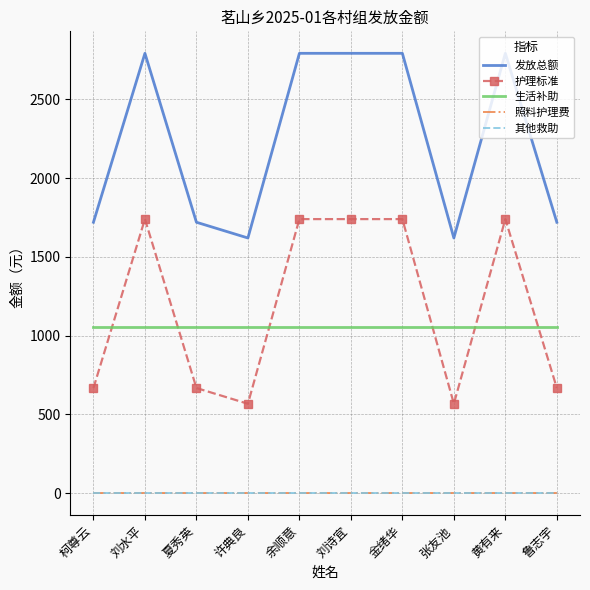

What is the difference between the highest and lowest values at 余顺意?

2793